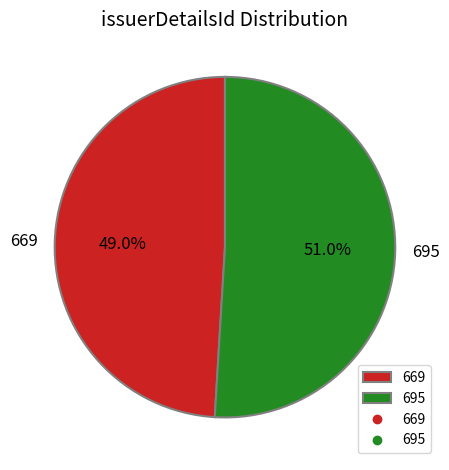

Which category accounts for the majority?

695